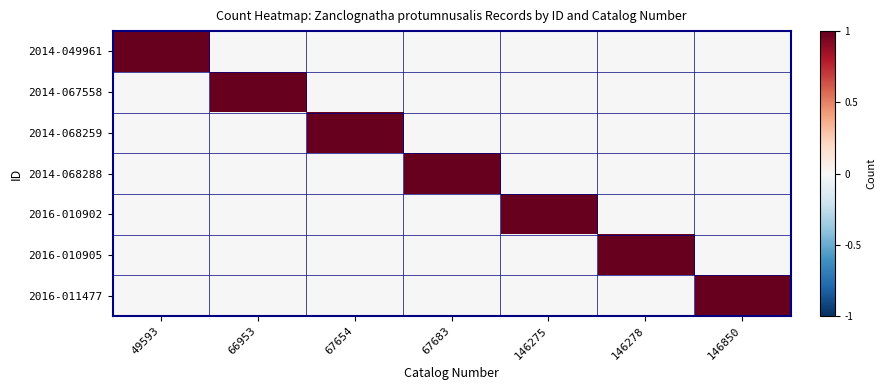

Reading left to right, list all the values displayed in this chart.

2014-049961: 49593=1	66953=0	67654=0	67683=0	146275=0	146278=0	146850=0
2014-067558: 49593=0	66953=1	67654=0	67683=0	146275=0	146278=0	146850=0
2014-068259: 49593=0	66953=0	67654=1	67683=0	146275=0	146278=0	146850=0
2014-068288: 49593=0	66953=0	67654=0	67683=1	146275=0	146278=0	146850=0
2016-010902: 49593=0	66953=0	67654=0	67683=0	146275=1	146278=0	146850=0
2016-010905: 49593=0	66953=0	67654=0	67683=0	146275=0	146278=1	146850=0
2016-011477: 49593=0	66953=0	67654=0	67683=0	146275=0	146278=0	146850=1